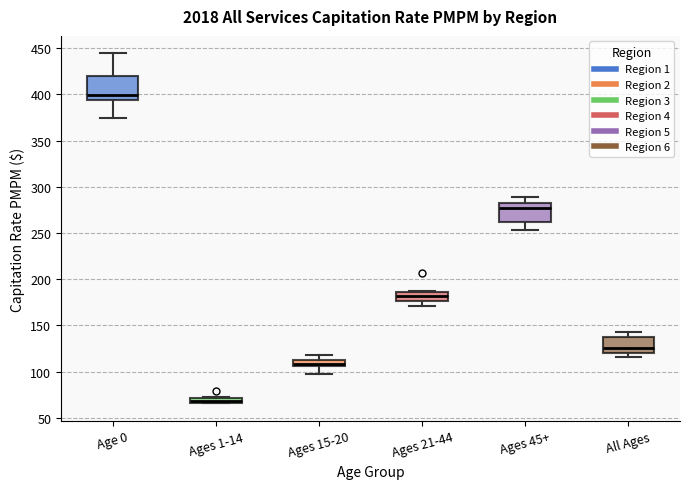

Where does the median line of the box for Age 0 sit on the y-axis? The values are not printed on the chart, so give them approximately, as read against the axis.

400